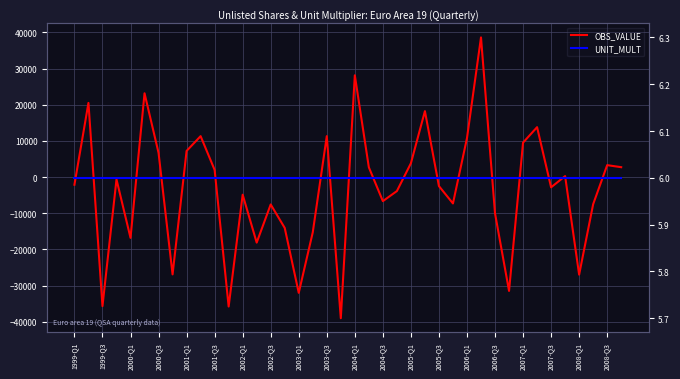

What position from the right is 2004-Q1?

20